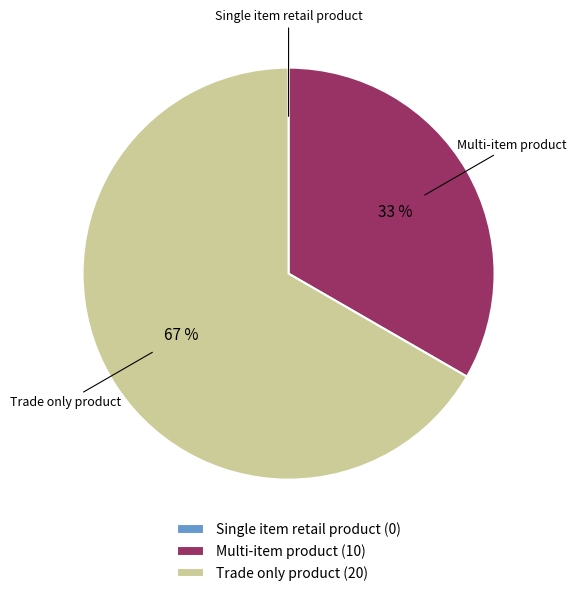

Is it true that Multi-item product is 33% of the pie?

True